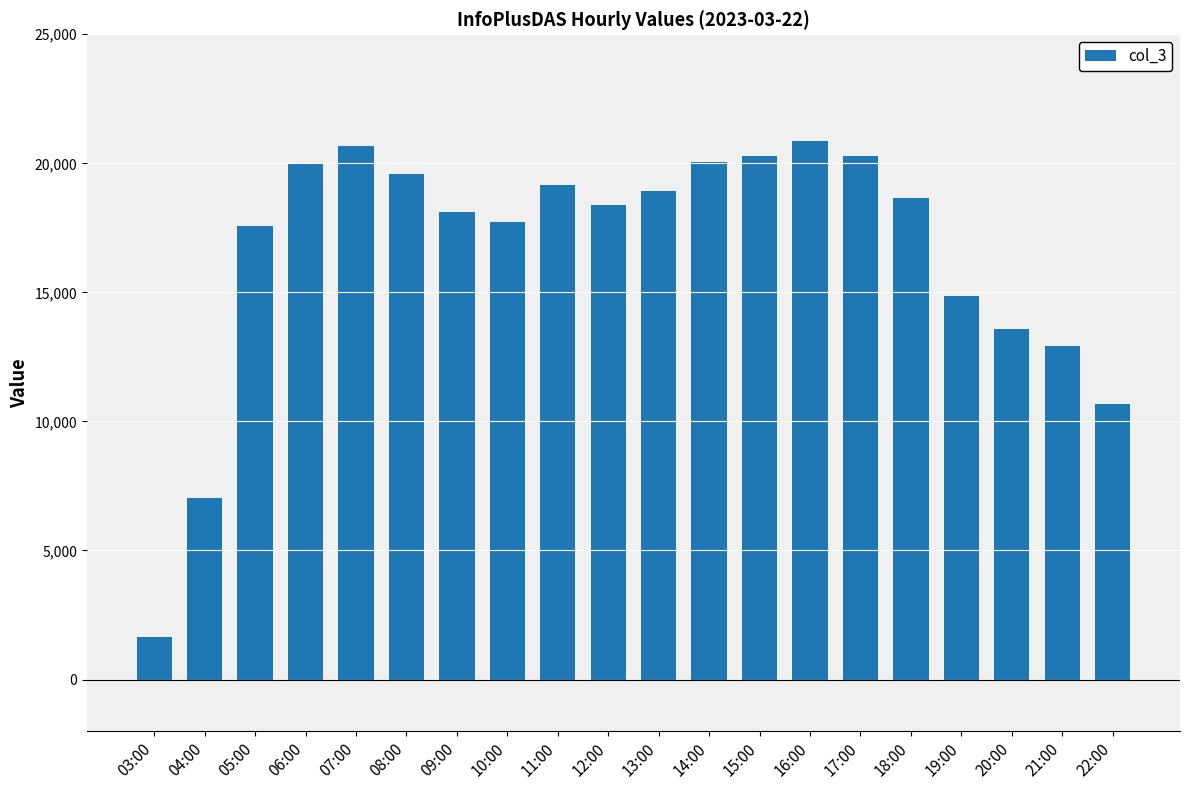

What is the value of the 17th bar from the left?

14856